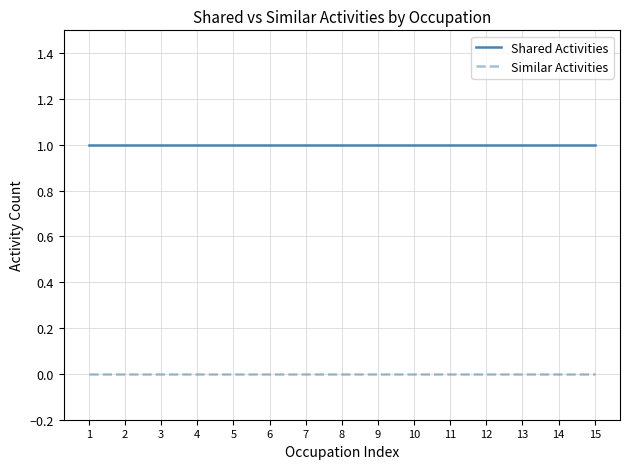

The value of Shared Activities at 8 is 1. True or false?

True